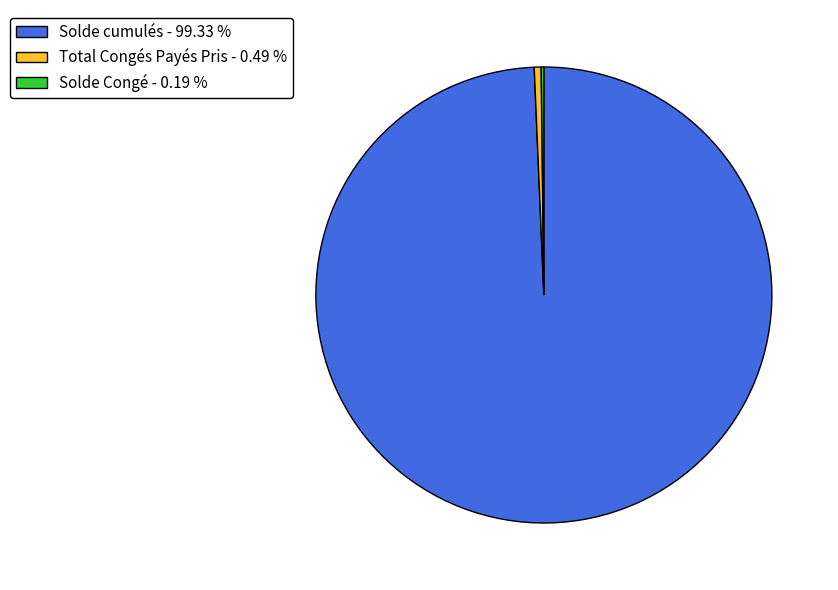

Is there a majority slice in this chart?

Yes